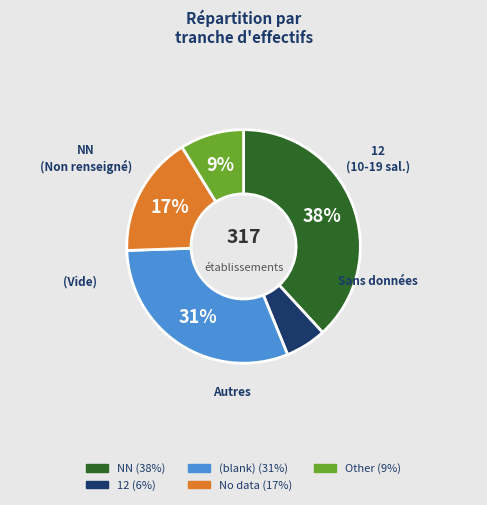

To the nearest percent, what is the average slice percentage?

20%